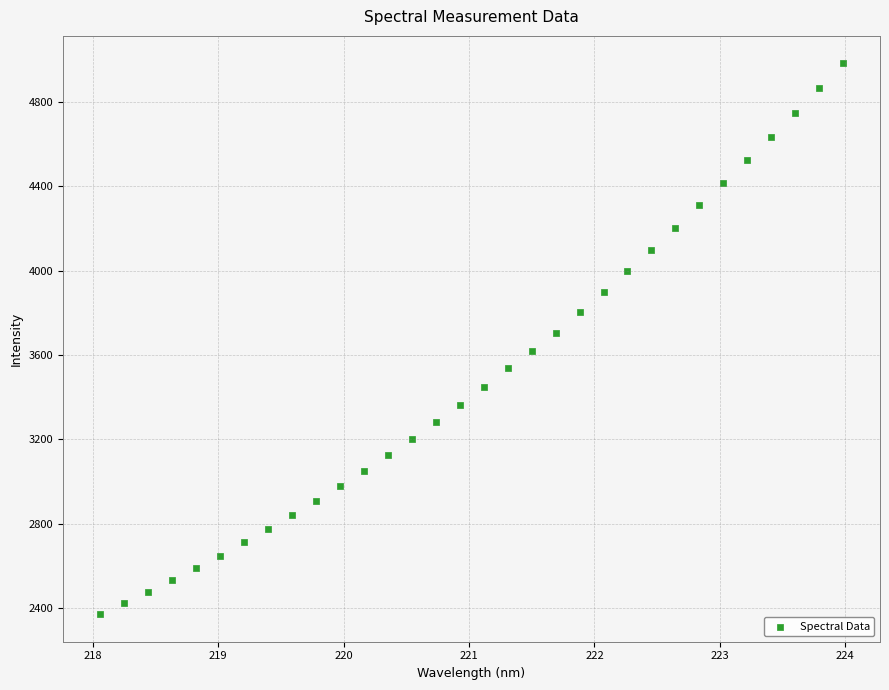

What is the range of Y values (max minus min)?

2612.3